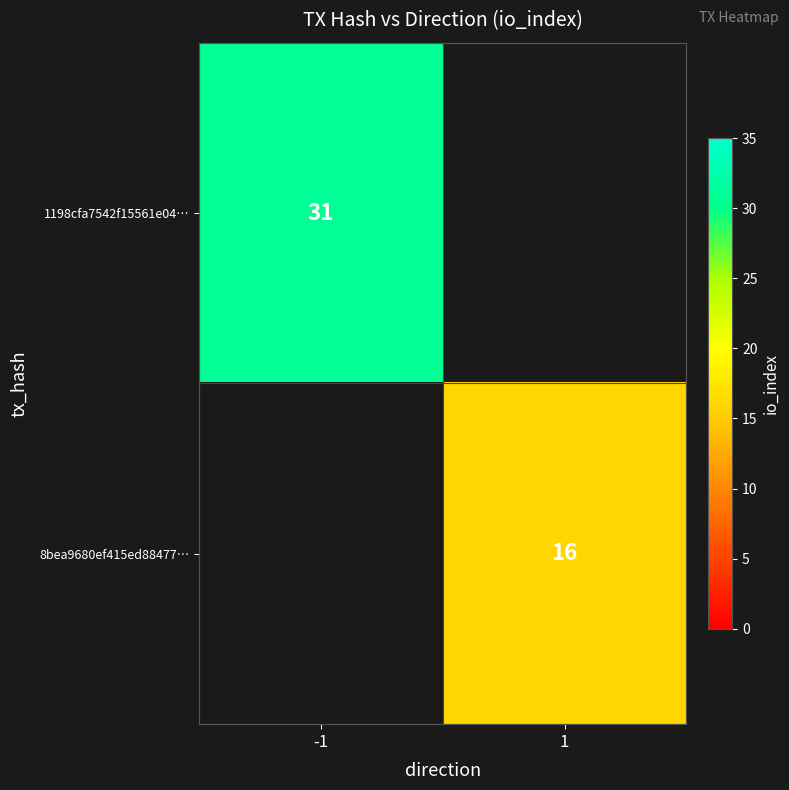

The 1198cfa7542f15561e04… series shows 31 at -1. True or false?

True